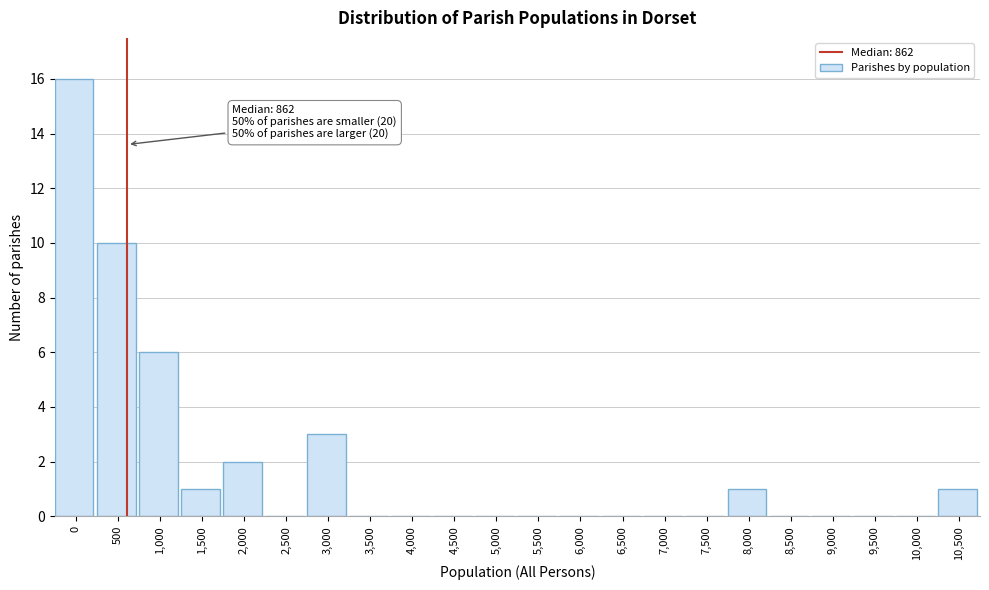

Reading left to right, transcribe all the data shown in this chart.

0=16	500=10	1,000=6	1,500=1	2,000=2	2,500=0	3,000=3	3,500=0	4,000=0	4,500=0	5,000=0	5,500=0	6,000=0	6,500=0	7,000=0	7,500=0	8,000=1	8,500=0	9,000=0	9,500=0	10,000=0	10,500=1